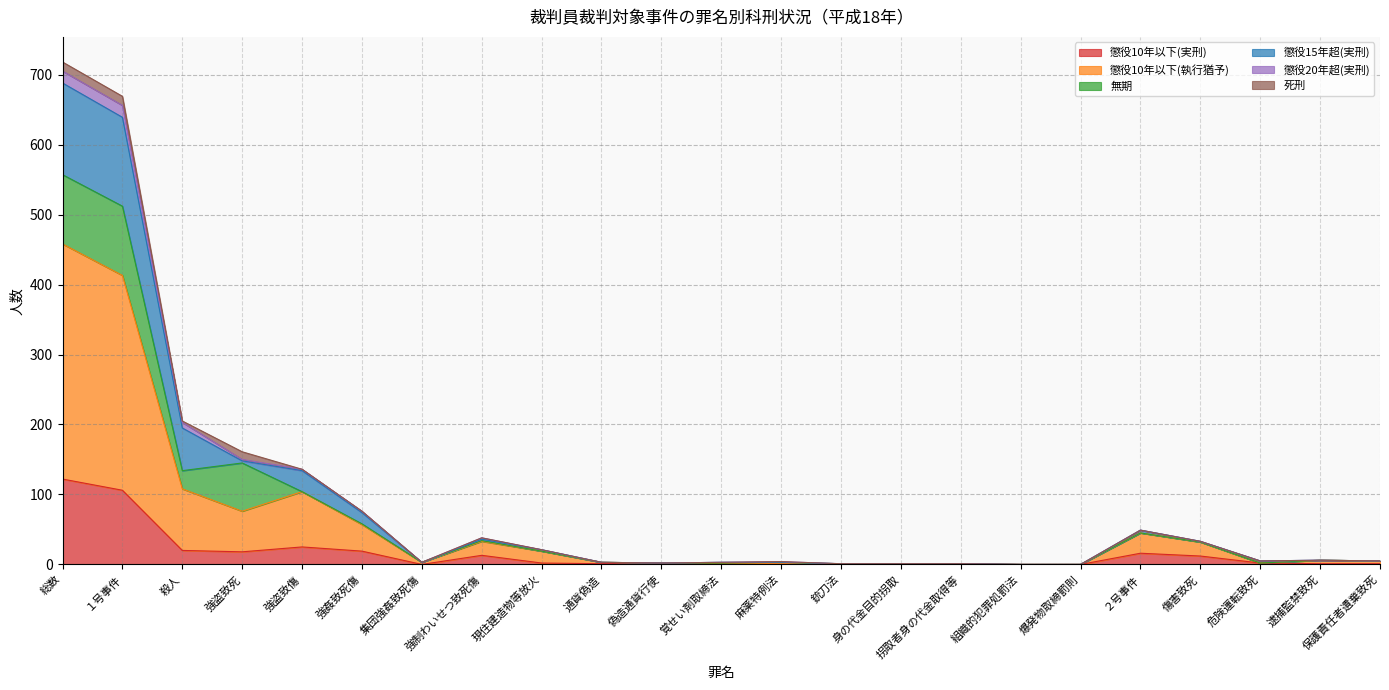

At which label does 懲役10年以下(実刑) reach its peak?

総数